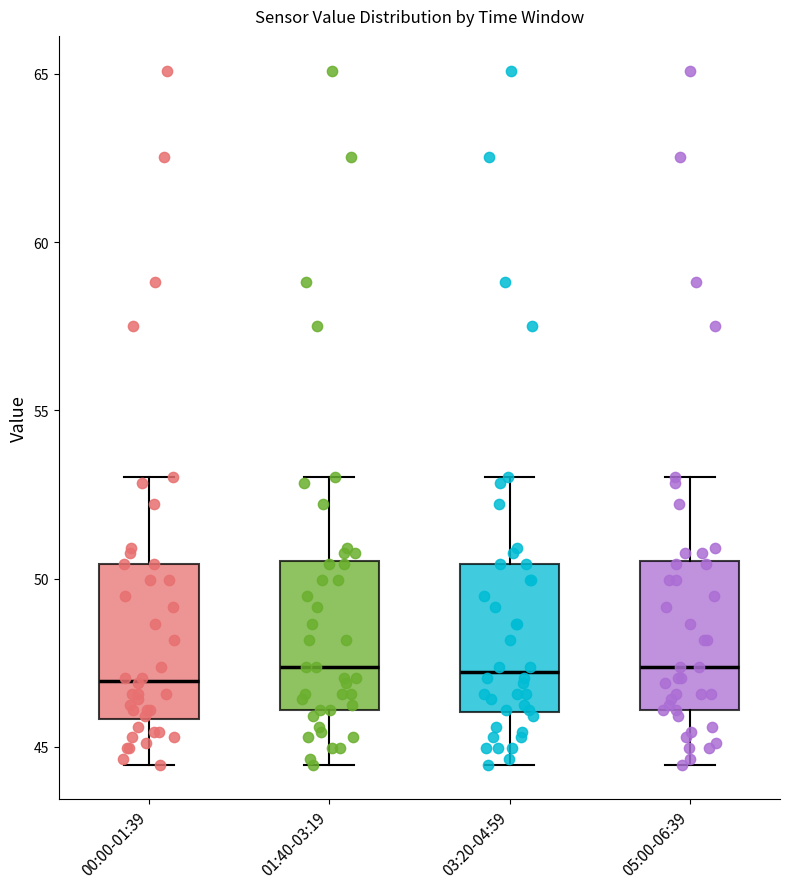

Reading left to right, read every box against the y-axis: the position of its median line, the range the box covers, and the ends of its whiskers. The values are not printed on the chart, so give them approximately, as read against the axis.

00:00-01:39: median 47.0, box 46.0 to 50.5, whiskers 44.5 to 53.0
01:40-03:19: median 47.5, box 46.0 to 50.5, whiskers 44.5 to 53.0
03:20-04:59: median 47.0, box 46.0 to 50.5, whiskers 44.5 to 53.0
05:00-06:39: median 47.5, box 46.0 to 50.5, whiskers 44.5 to 53.0